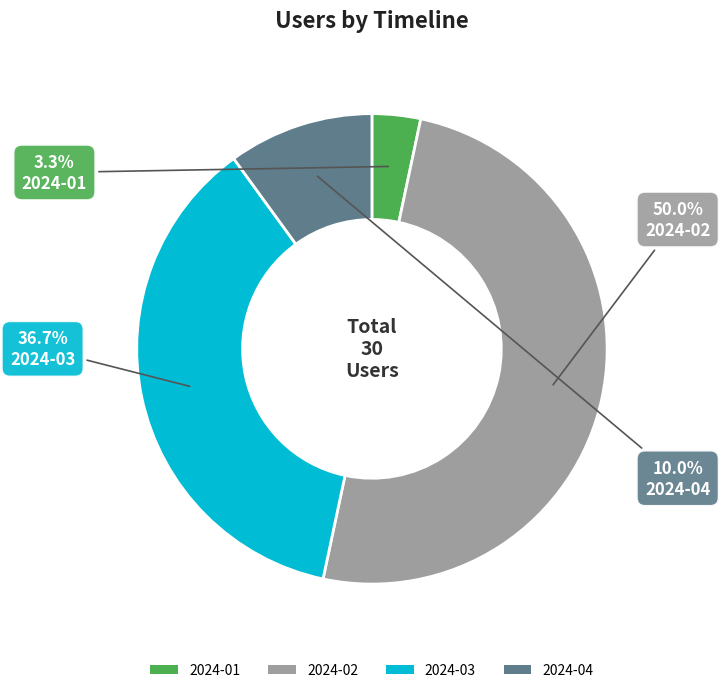

Combined, what portion of the pie is 2024-01 and 2024-02?

53.3%